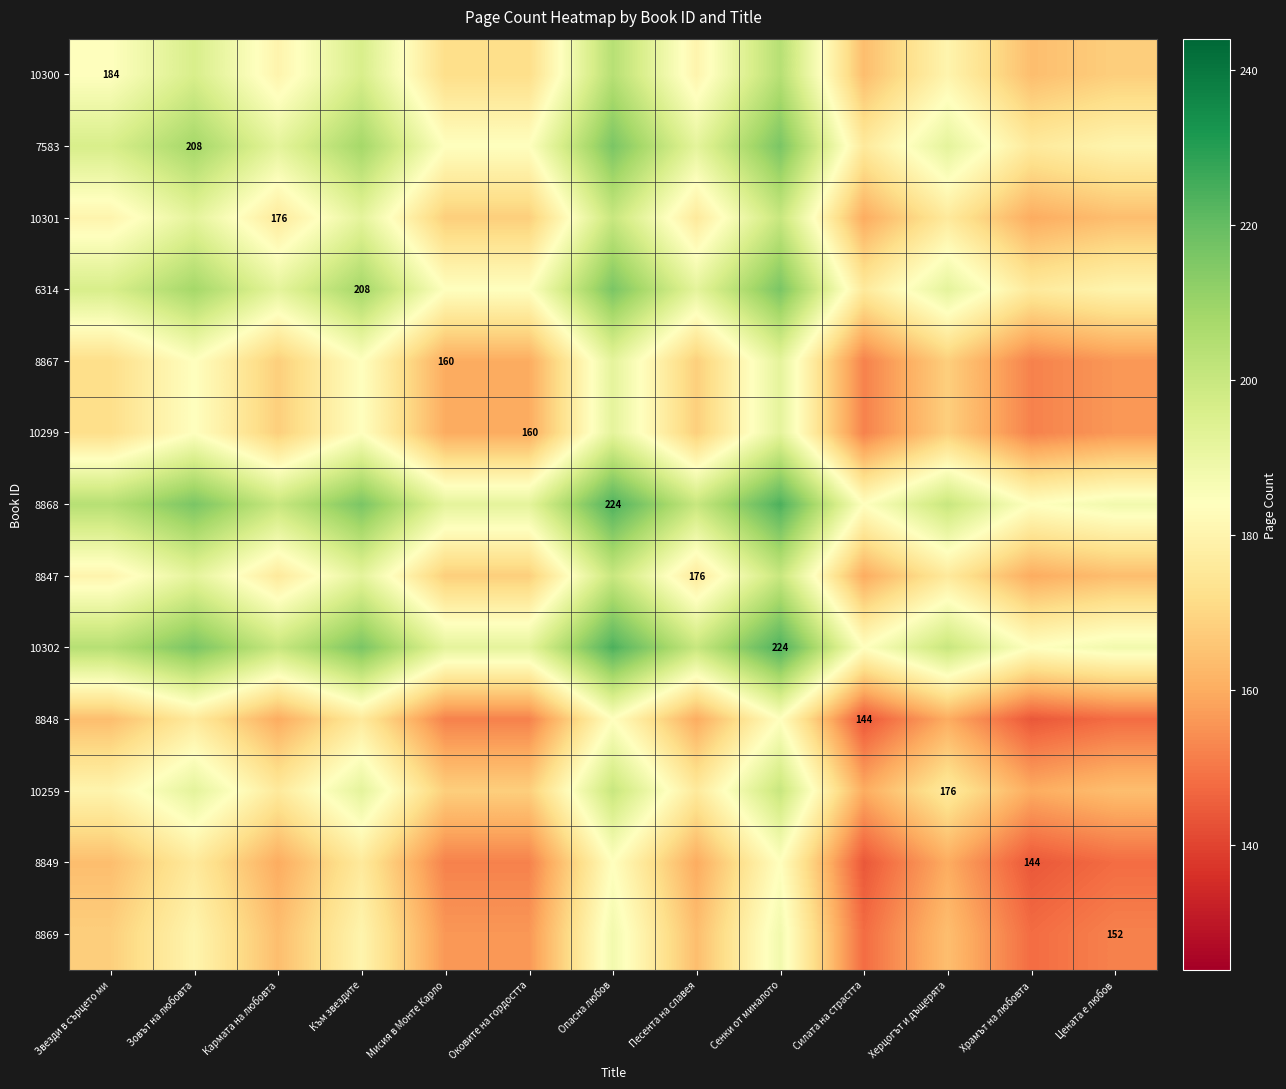

The value of 8868 at Цената е любов is 188. True or false?

True